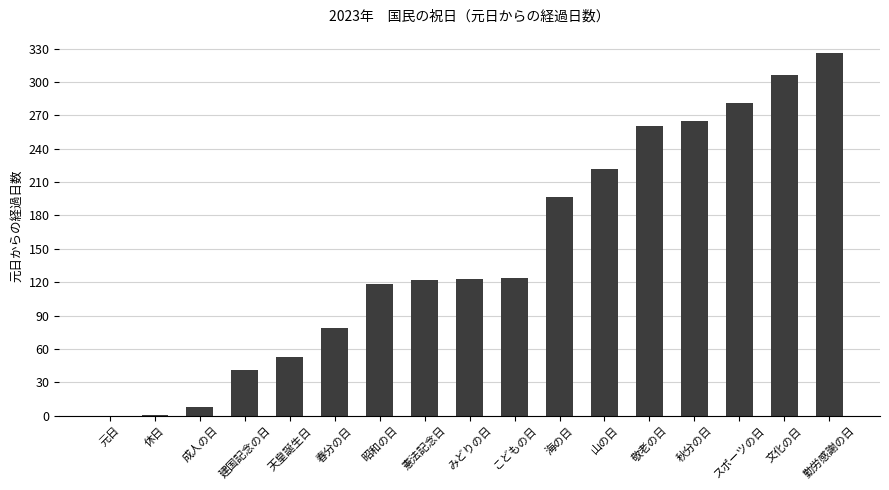

Count the number of categories in the chart.

17